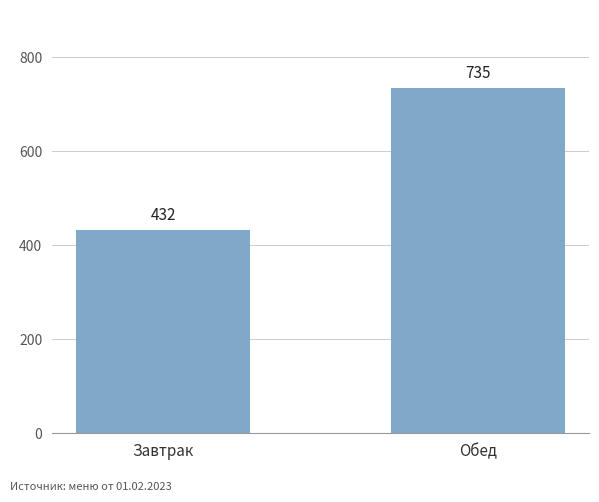

Is it true that the value at Завтрак is 599?

False